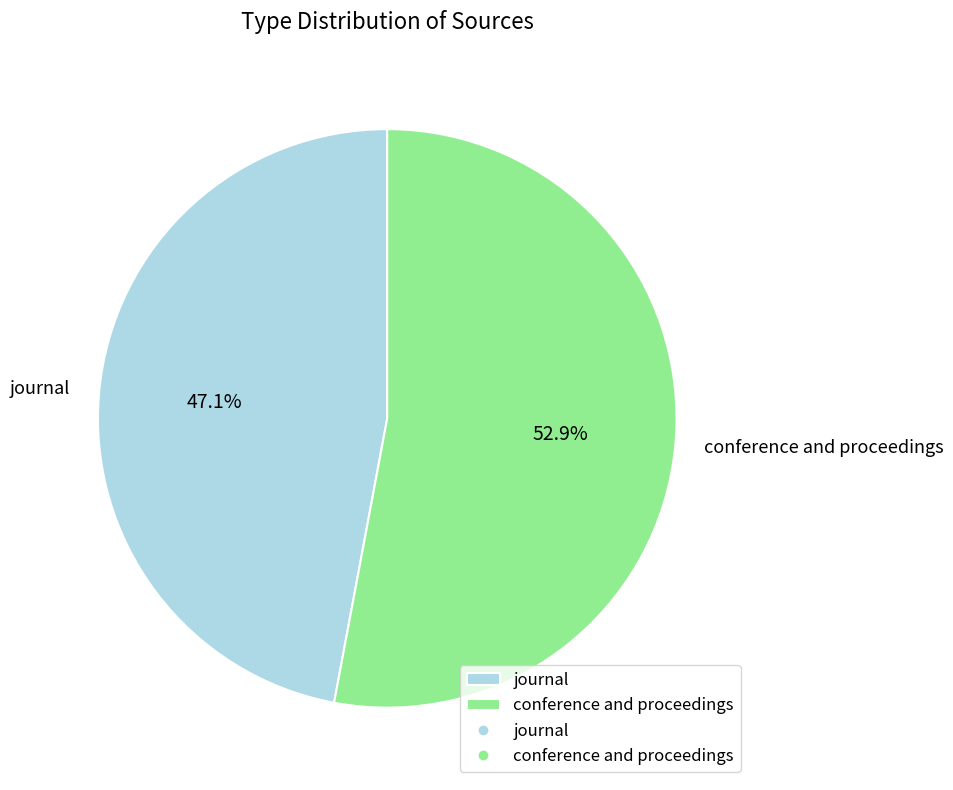

Rank the categories by value from lowest to highest.

journal, conference and proceedings